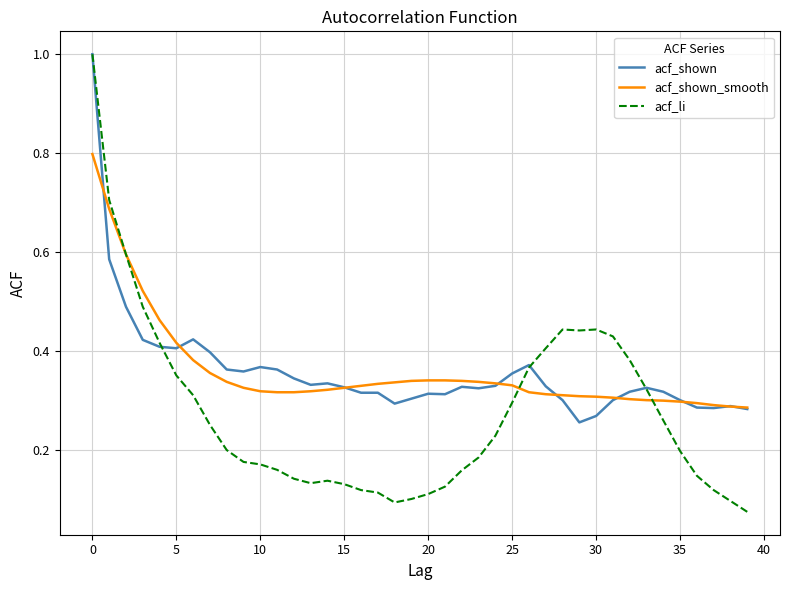

How many lines are shown in the chart?

3